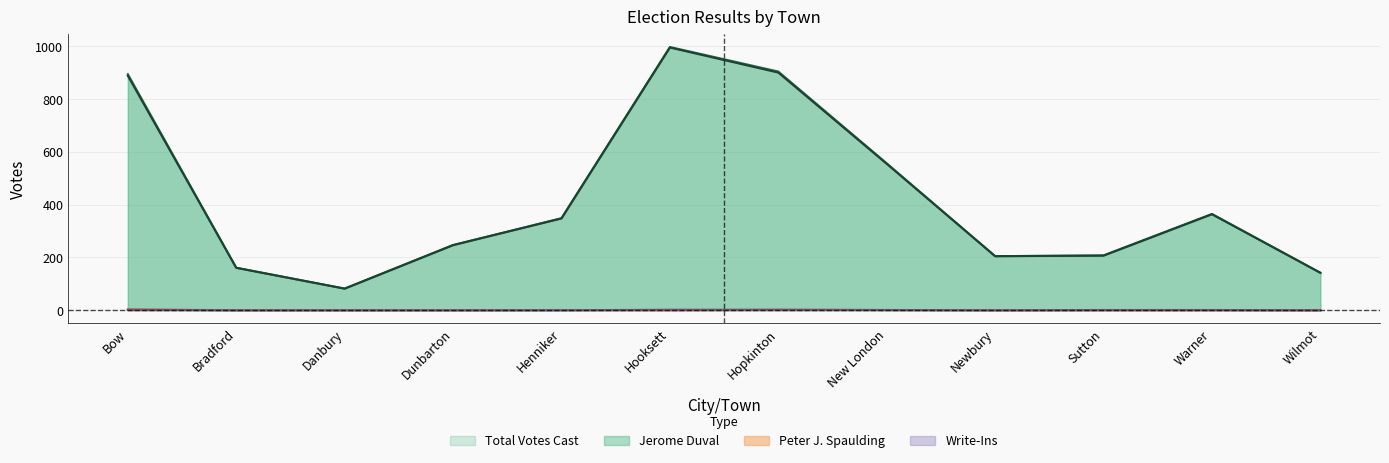

At which label does Write-Ins first exceed 1?

Bow